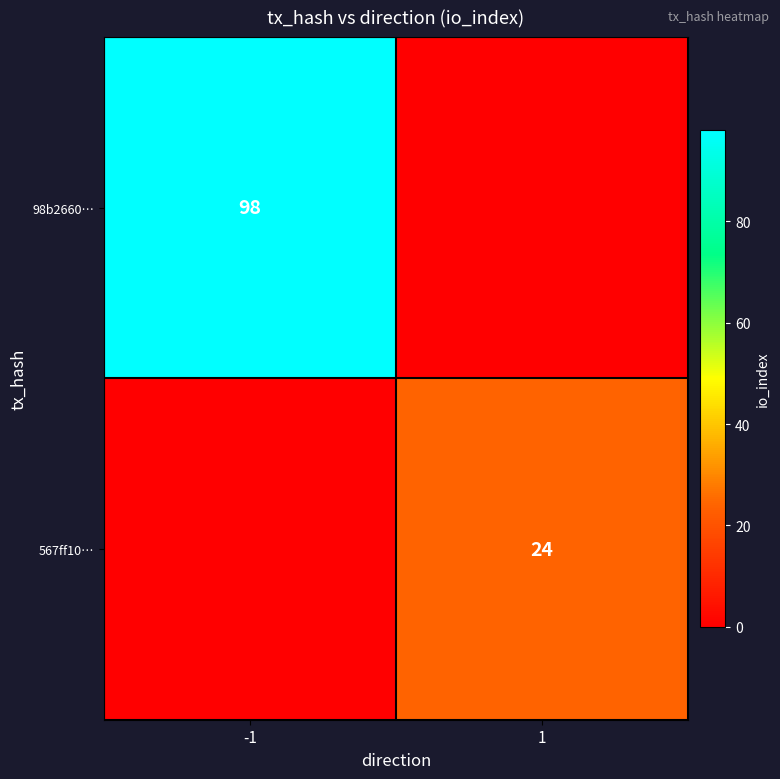

The value of 567ff10… at 1 is 24. True or false?

True